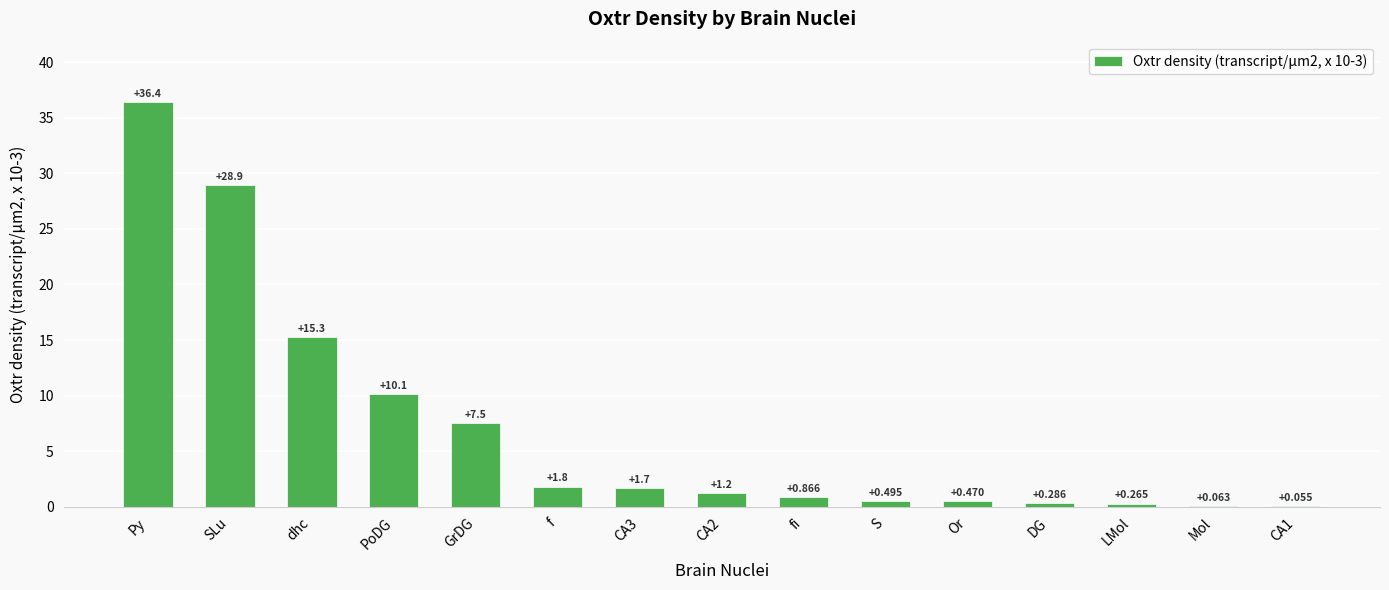

Which has a higher value, LMol or SLu?

SLu